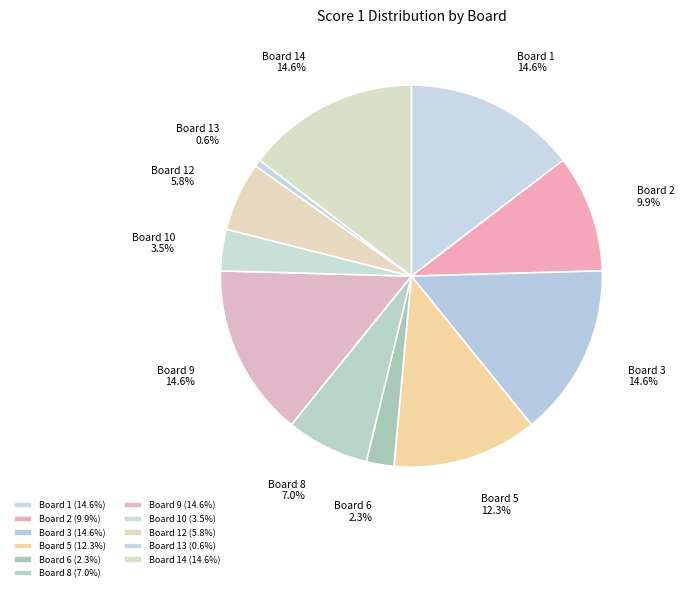

The Board 9 slice represents 28% of the pie. True or false?

False